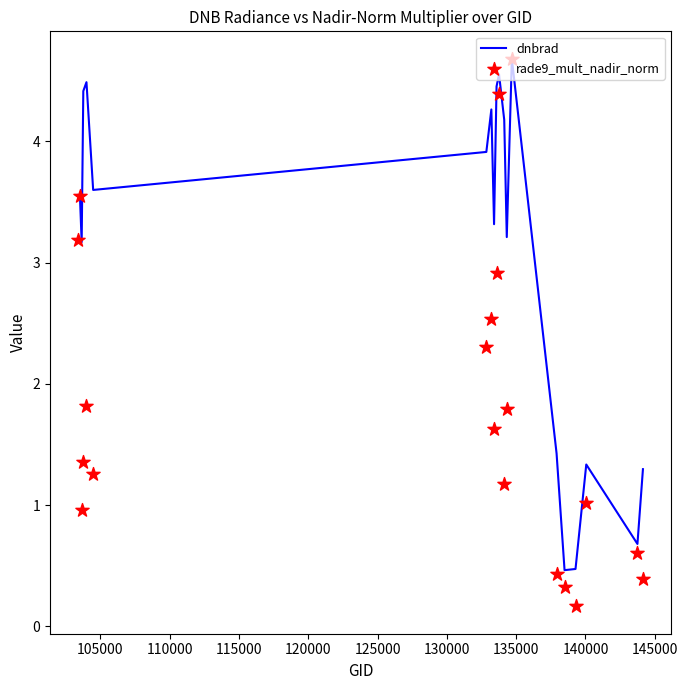

At how many categories does at least one series exceed 2?

14